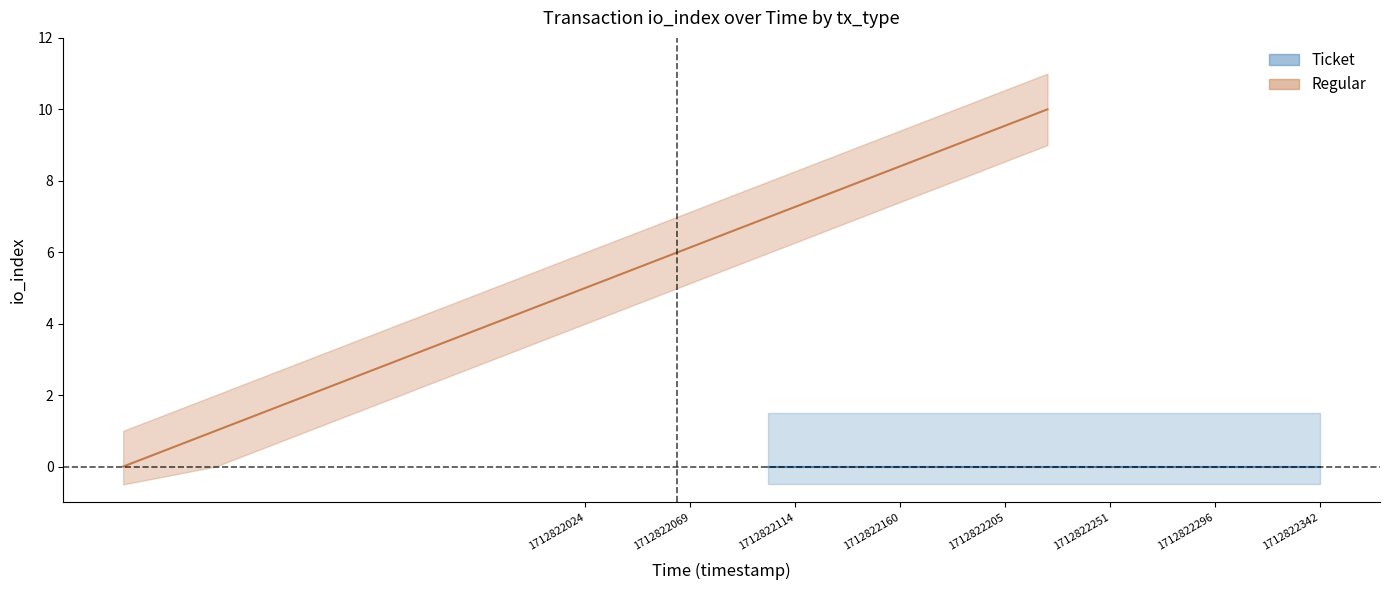

Is the value of value_regular at 1 greater than the value of value_ticket at 4?

No